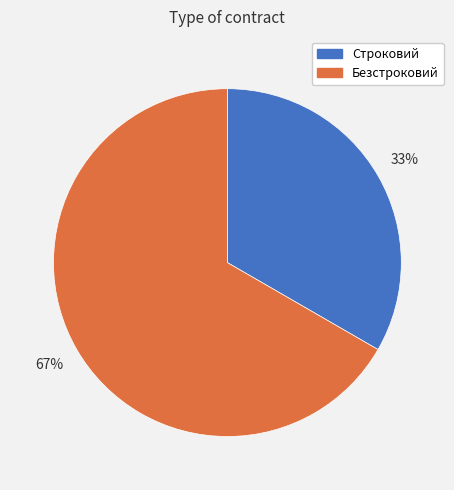

What is the ratio of the value at Строковий to the value at Безстроковий?

0.5